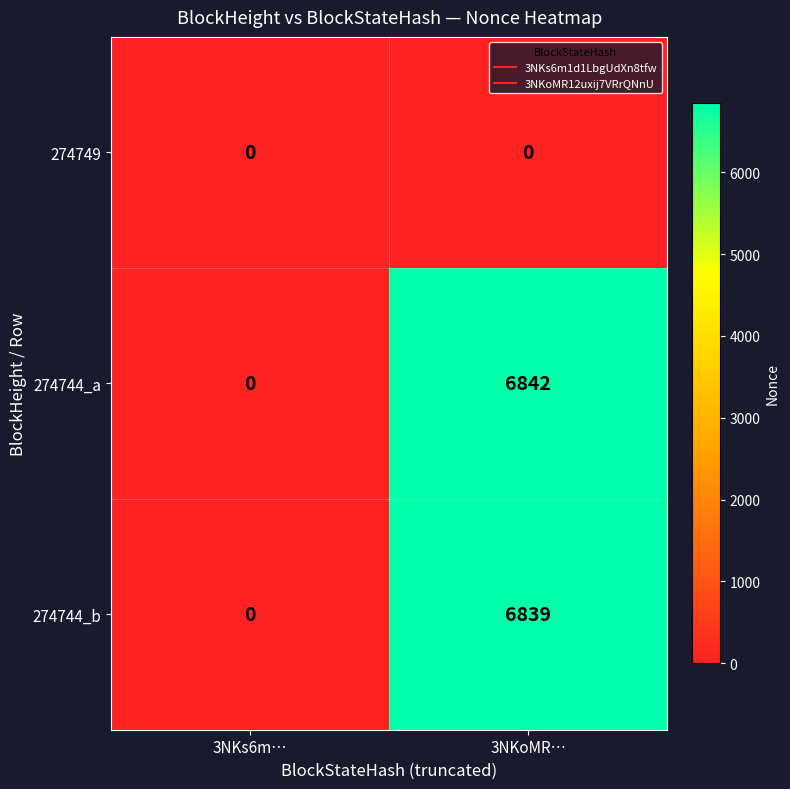

What is the total value across all series at 3NKoMR…?

13681